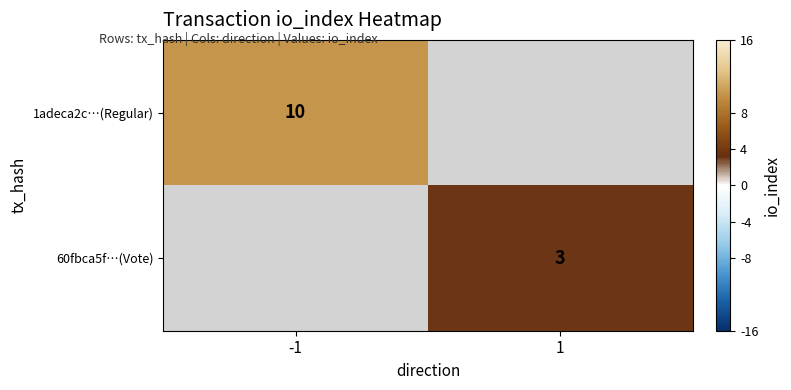

Is it true that 60fbca5f…(Vote) equals 5 at 1?

False